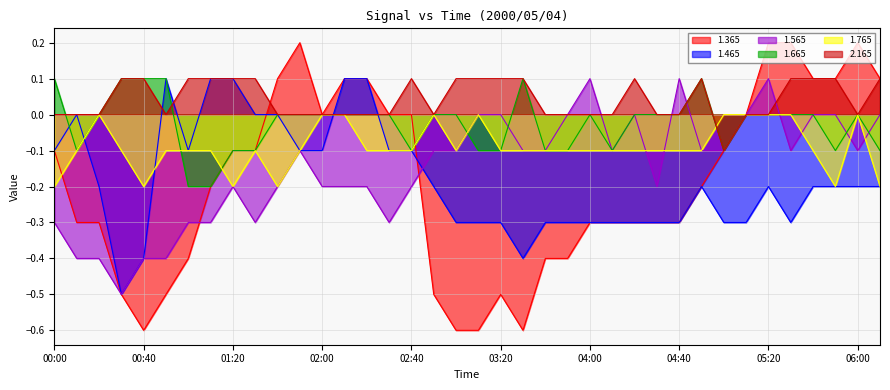

Rank the categories by 1.365 value from lowest to highest.

00:40, 03:00, 03:10, 03:30, 00:30, 00:50, 02:50, 03:20, 01:00, 03:40, 03:50, 00:10, 00:20, 04:00, 04:10, 04:20, 04:30, 04:40, 01:10, 04:50, 00:00, 01:20, 01:30, 05:00, 02:00, 02:30, 02:40, 05:10, 01:40, 02:10, 02:20, 05:40, 05:50, 06:10, 01:50, 05:20, 05:30, 06:00